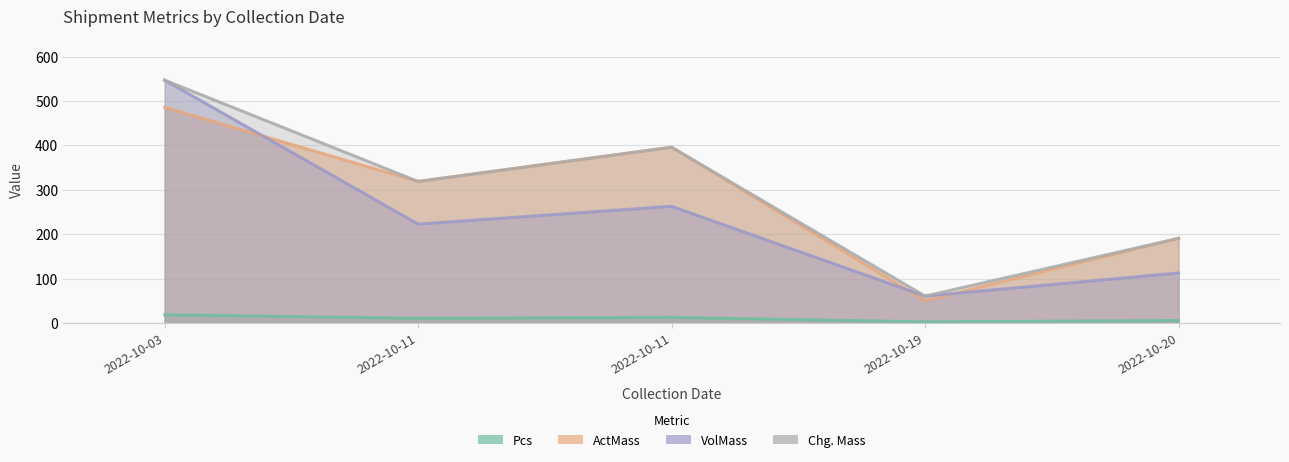

What is the value of the VolMass point at the 1st from the left?

547